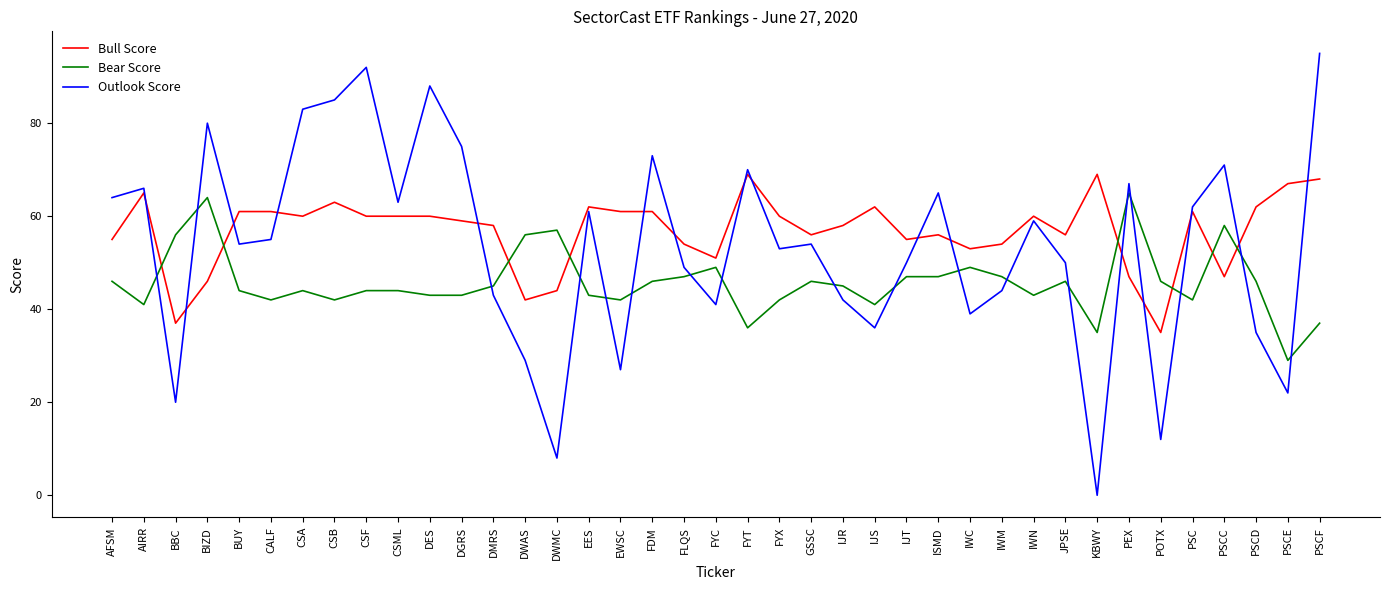

At which category does the chart reach its peak across all series?

PSCF